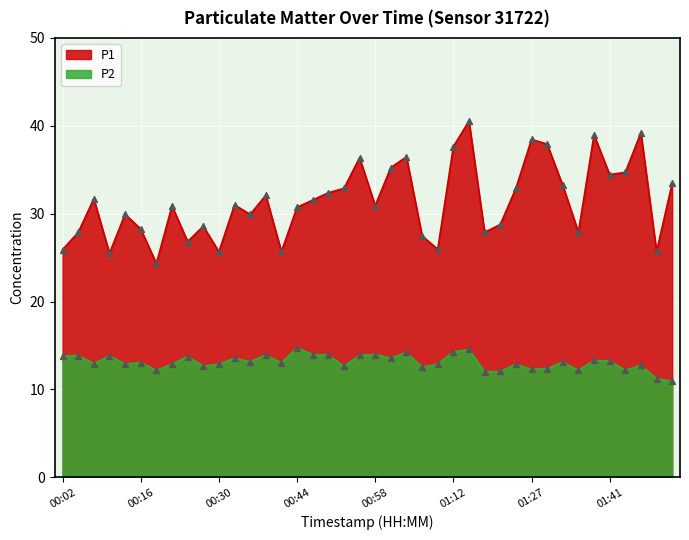

Is the value of P1 at 00:08 greater than the value of P2 at 01:41?

Yes